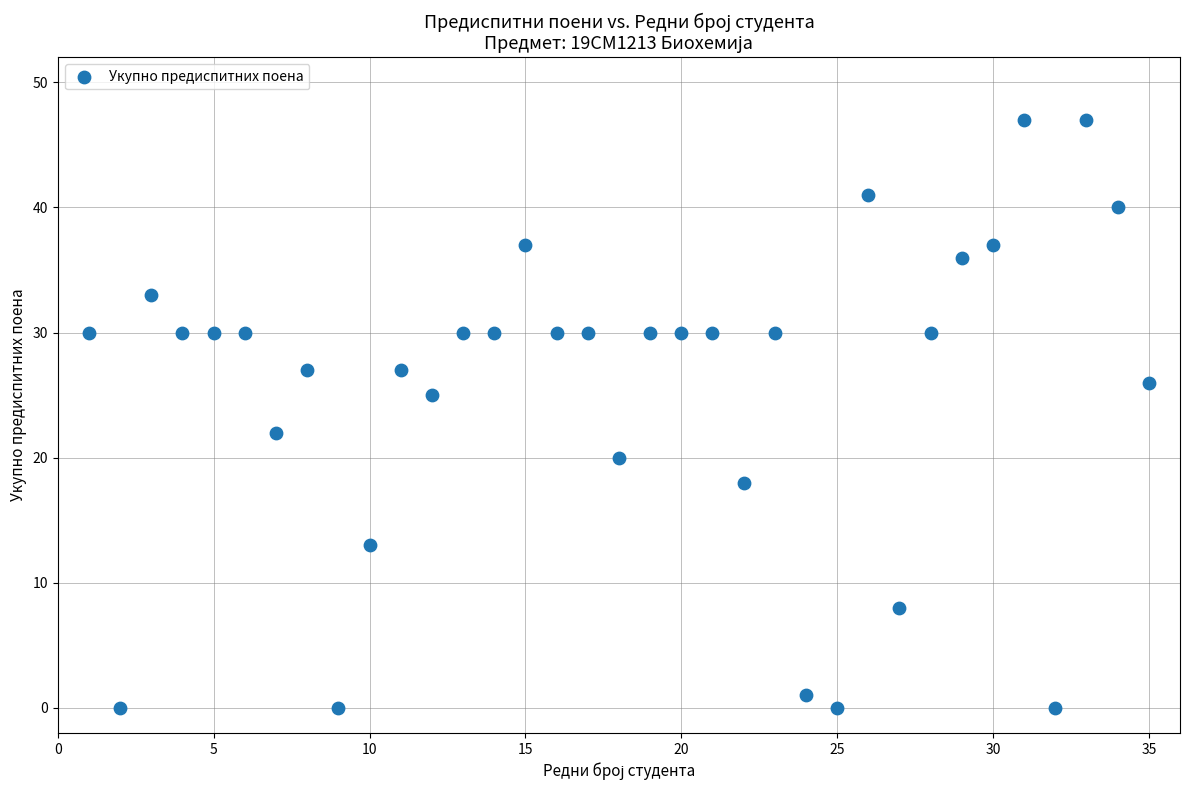

What is the range of X values (max minus min)?

34